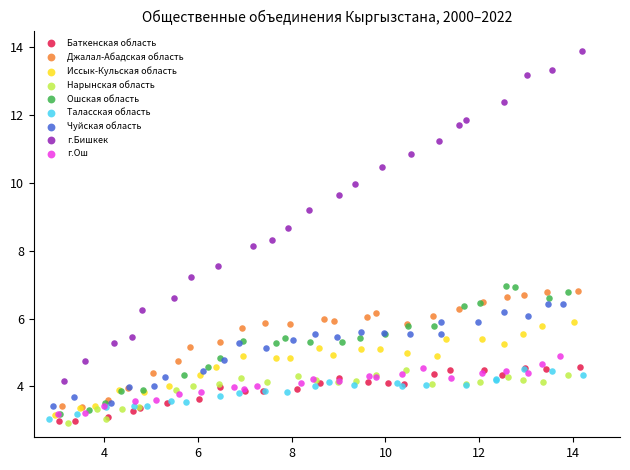

Which series has the widest spread of Y values?

г.Бишкек